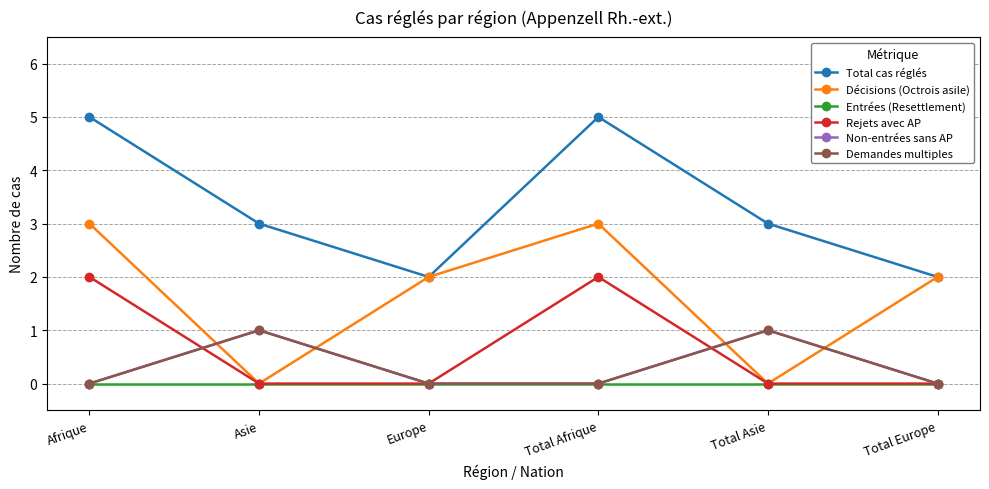

What is the maximum value for Total cas réglés?

5